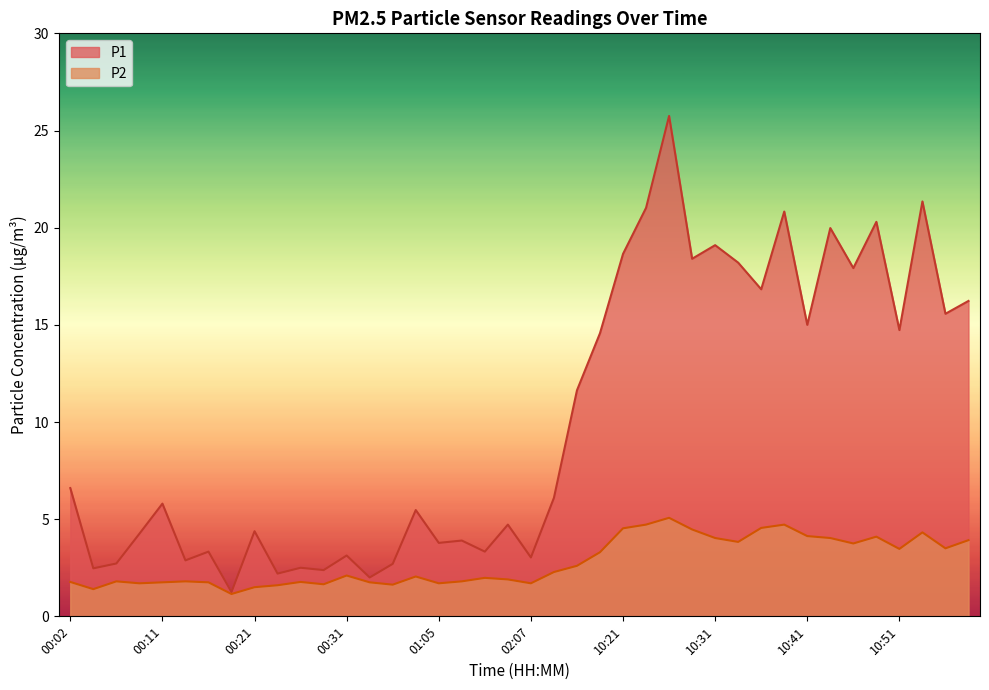

At how many categories does at least one series exceed 1?

40